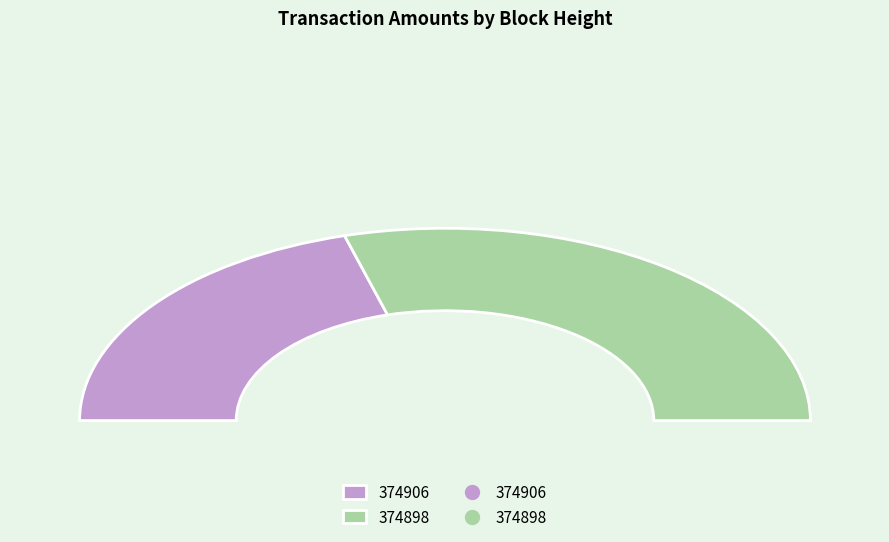

Between 374906 and 374898, which is larger?

374898